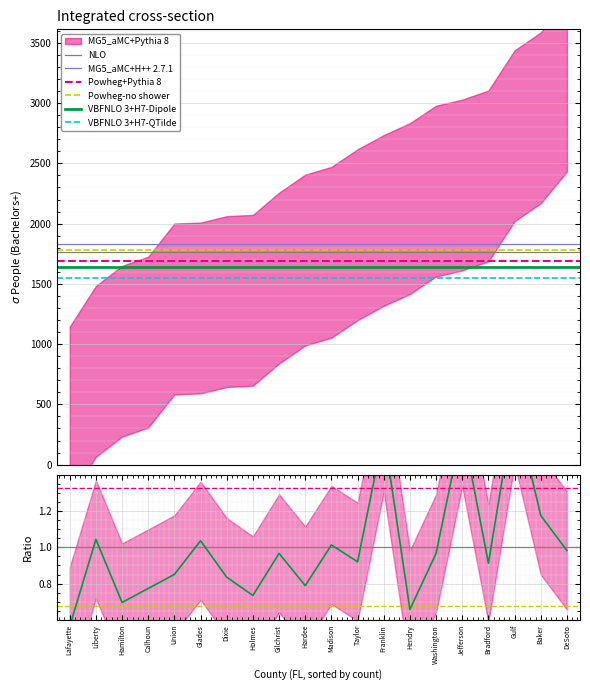

What is the difference between the Value (Percent) values at Franklin and Lafayette?

1.1